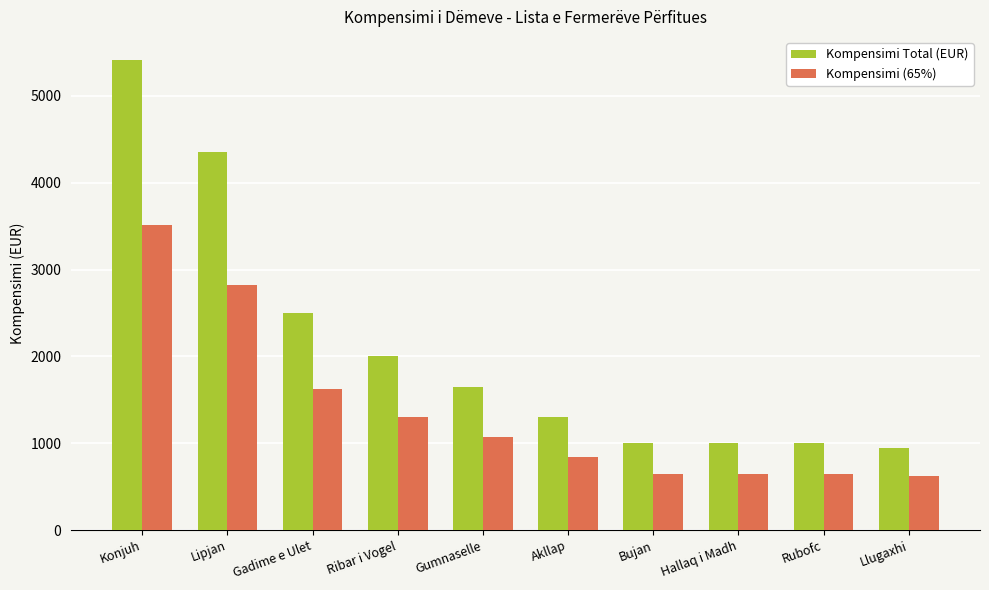

How many categories are shown in the chart?

10